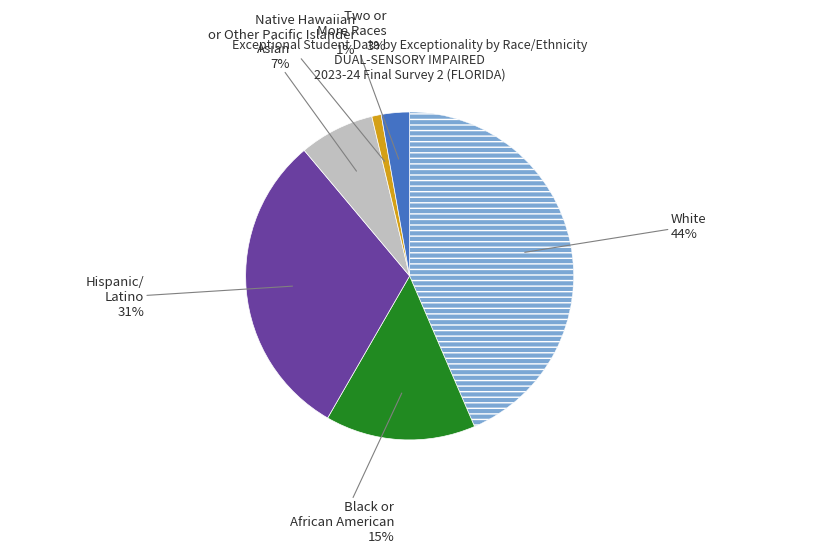

To the nearest percent, what is the average slice percentage?

17%